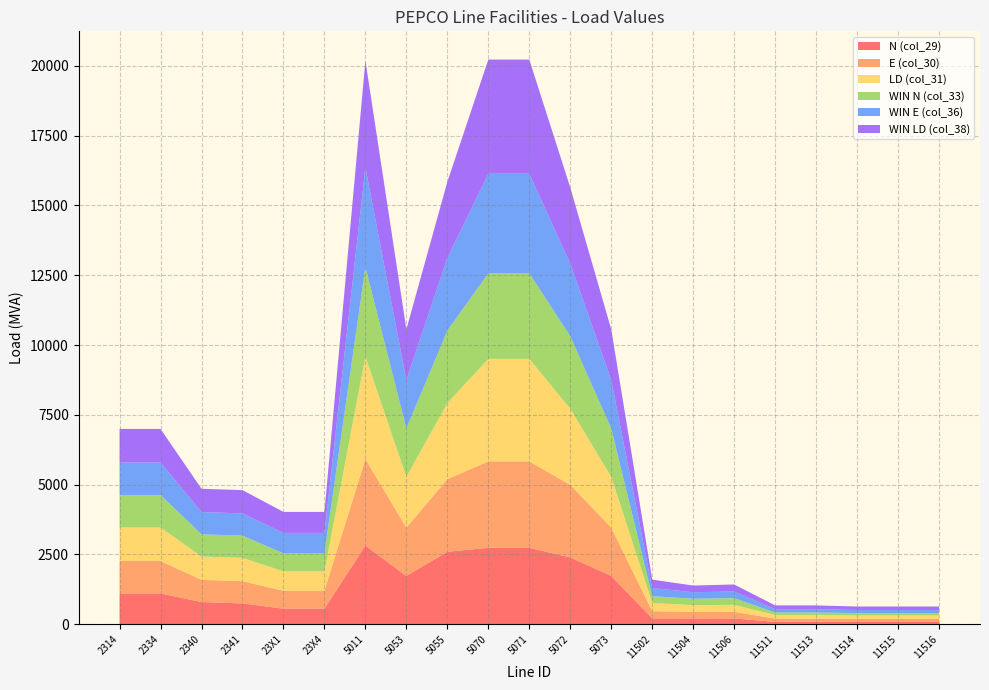

Reading left to right, transcribe all the data shown in this chart.

N (col_29): 2314=1104	2334=1104	2340=796	2341=748	23X1=559	23X4=559	5011=2818	5053=1732	5055=2598	5070=2737	5071=2737	5072=2395	5073=1732	11502=209	11504=209	11506=209	11511=86	11513=86	11514=84	11515=84	11516=84
E (col_30): 2314=1164	2334=1164	2340=796	2341=796	23X1=643	23X4=643	5011=3098	5053=1732	5055=2598	5070=3098	5071=3098	5072=2598	5073=1732	11502=260	11504=233	11506=239	11511=117	11513=117	11514=108	11515=108	11516=108
LD (col_31): 2314=1200	2334=1200	2340=835	2341=835	23X1=696	23X4=696	5011=3671	5053=1818	5055=2727	5070=3671	5071=3671	5072=2727	5073=1818	11502=299	11504=240	11506=250	11511=129	11513=129	11514=122	11515=122	11516=122
WIN N (col_33): 2314=1164	2334=1164	2340=796	2341=796	23X1=643	23X4=643	5011=3202	5053=1732	5055=2598	5070=3064	5071=3064	5072=2598	5073=1732	11502=241	11504=233	11506=239	11511=91	11513=91	11514=88	11515=88	11516=88
WIN E (col_36): 2314=1164	2334=1164	2340=796	2341=796	23X1=731	23X4=731	5011=3567	5053=1732	5055=2598	5070=3567	5071=3567	5072=2598	5073=1732	11502=291	11504=233	11506=239	11511=120	11513=120	11514=111	11515=111	11516=111
WIN LD (col_38): 2314=1200	2334=1200	2340=835	2341=835	23X1=753	23X4=753	5011=3827	5053=1818	5055=2727	5070=4088	5071=4088	5072=2727	5073=1818	11502=300	11504=240	11506=250	11511=133	11513=133	11514=124	11515=124	11516=124